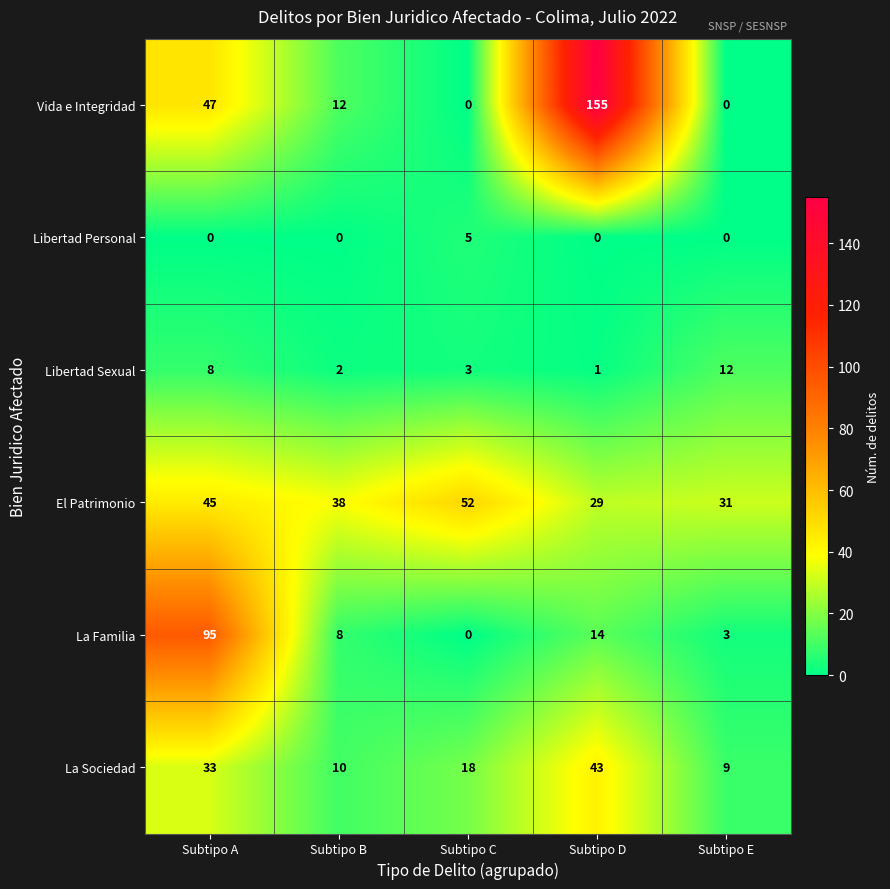

At how many categories does at least one series exceed 30?

5